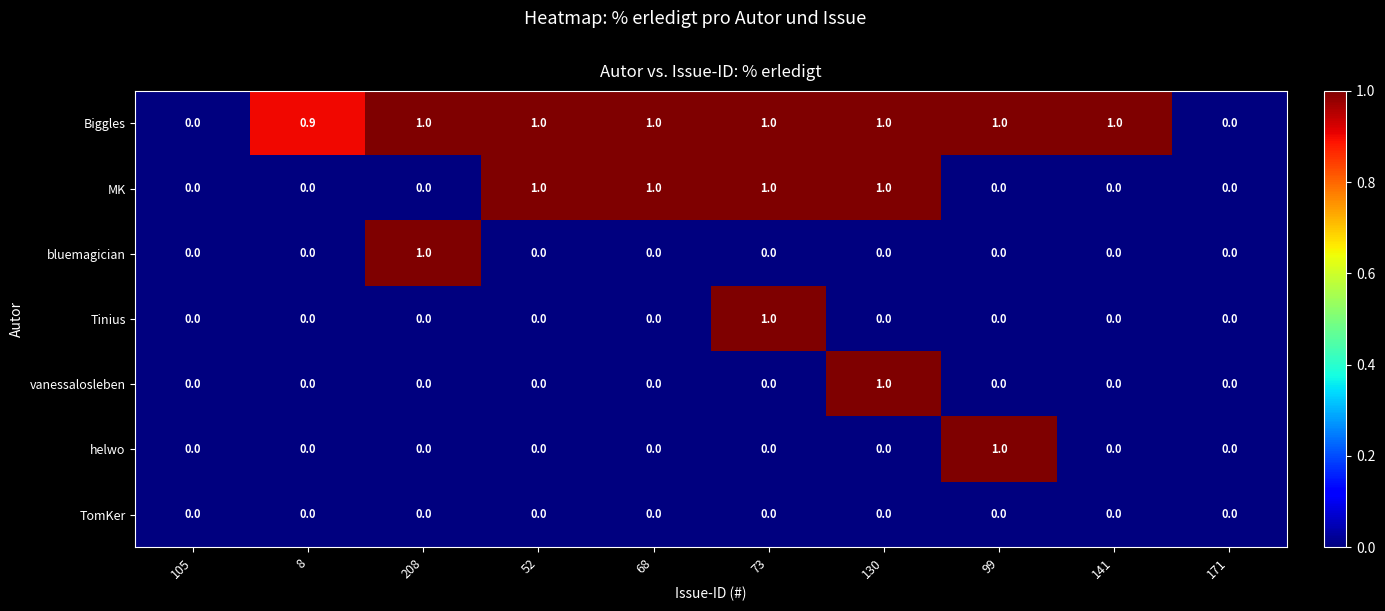

Is it true that MK equals -0.3 at 99?

False